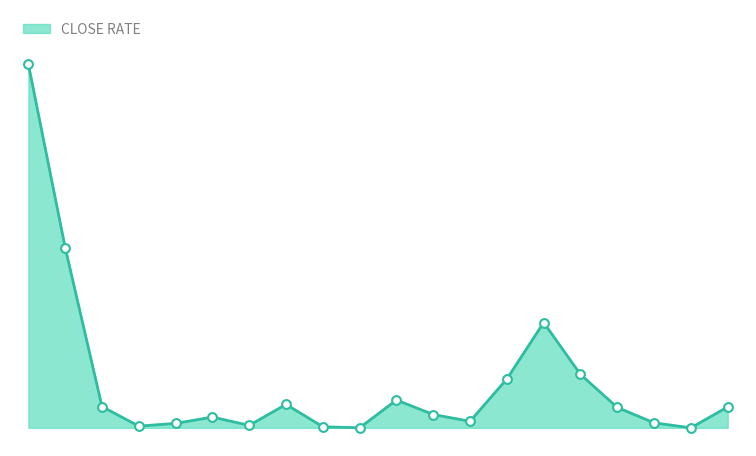

Is this an area chart (filled region under the line)?

Yes